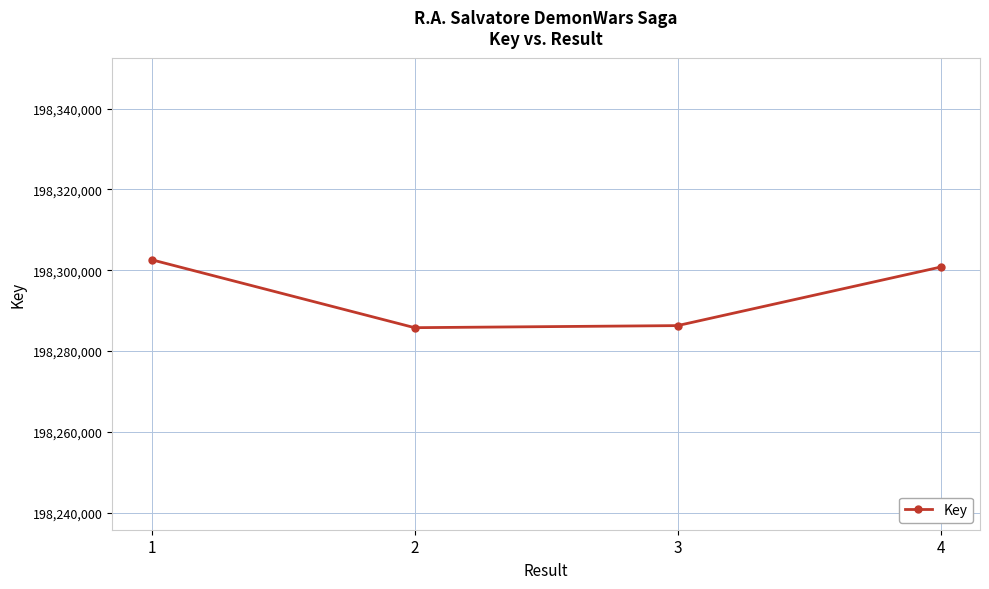

What is the difference between the second highest and second lowest values?

14488